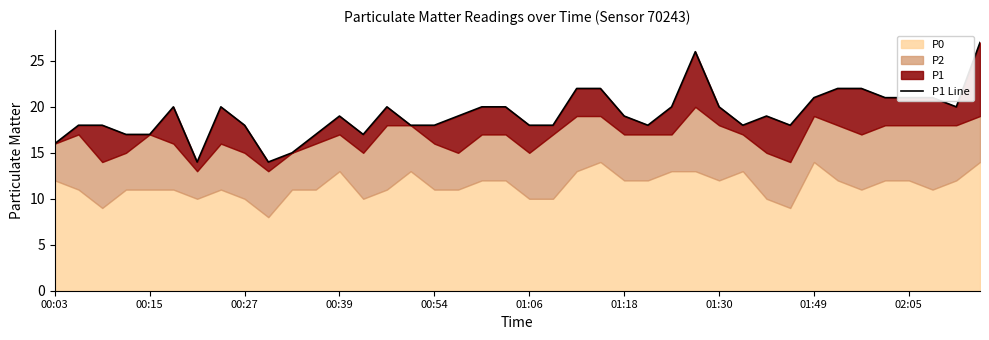

Reading right to left, list all the values displayed in this chart.

27	20	21	21	21	22	22	21	18	19	18	20	26	20	18	19	22	22	18	18	20	20	19	18	18	20	17	19	17	15	14	18	20	14	20	17	17	18	18	16